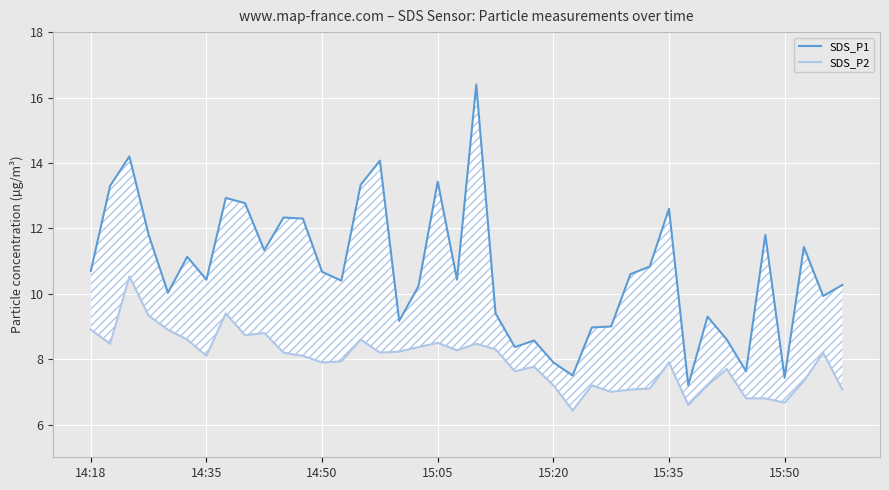

True or false: SDS_P2 has more than 2 interior local peaks.

True